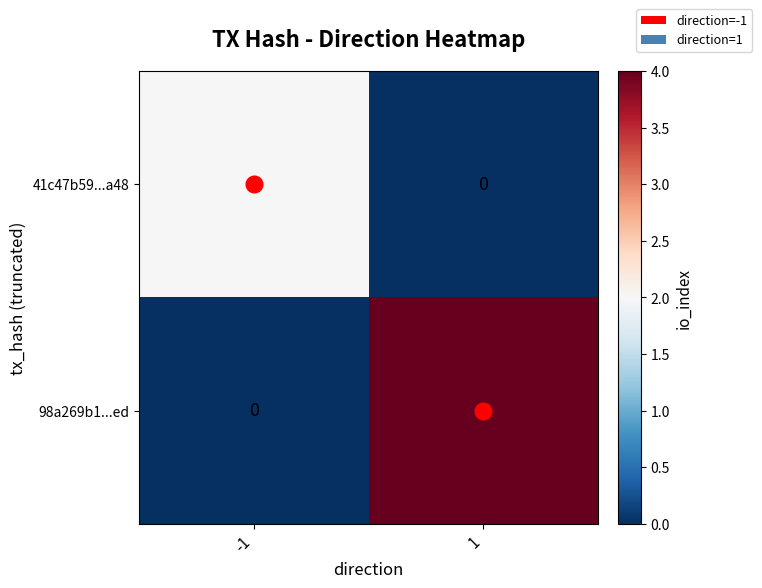

What is the difference between the 98a269b1...ed values at 1 and -1?

4